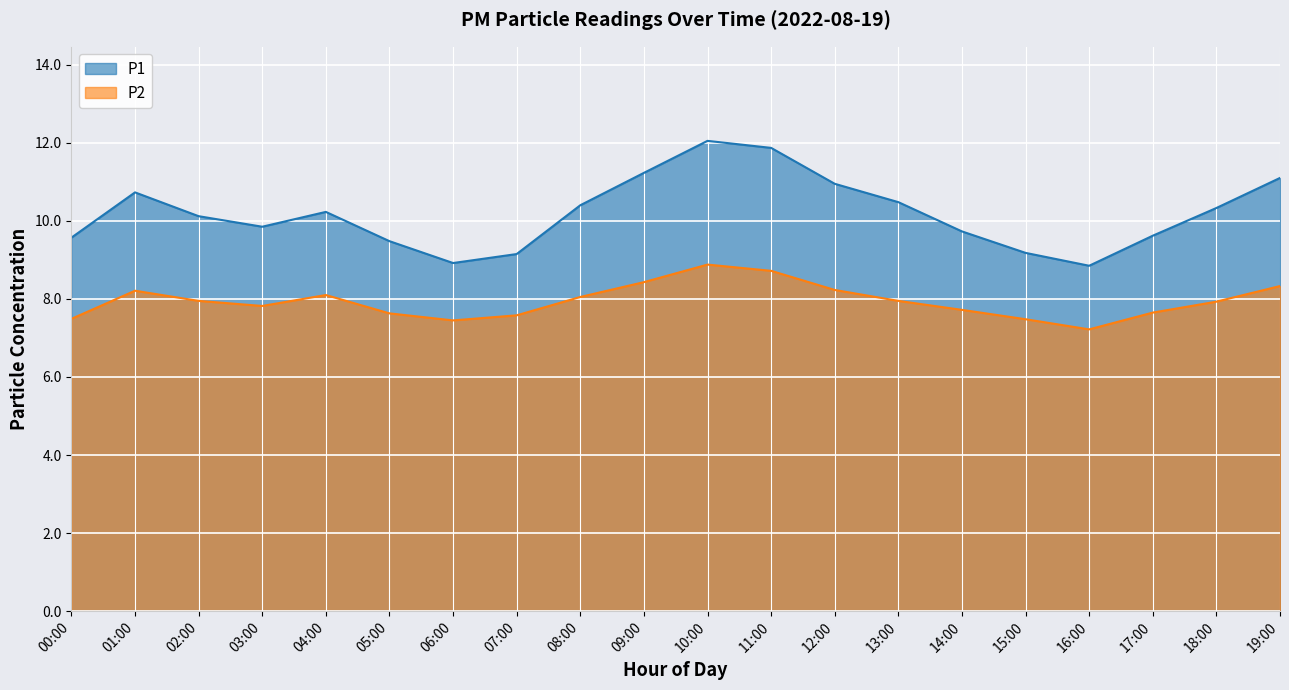

What position from the right is 14:00?

6